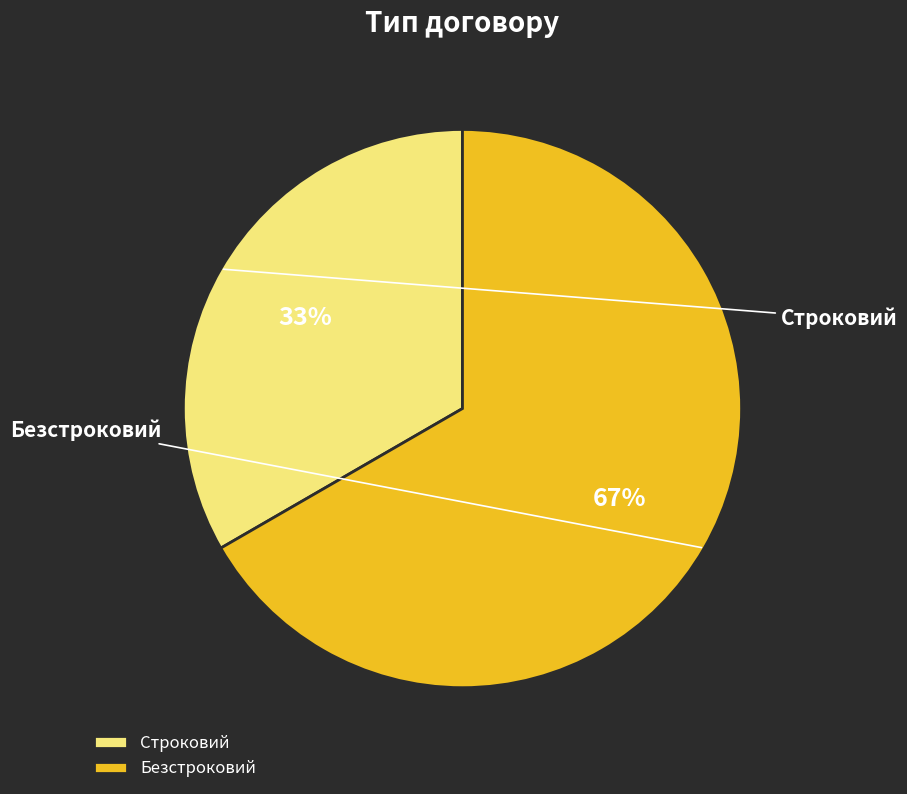

To the nearest percent, what is the average slice percentage?

50%